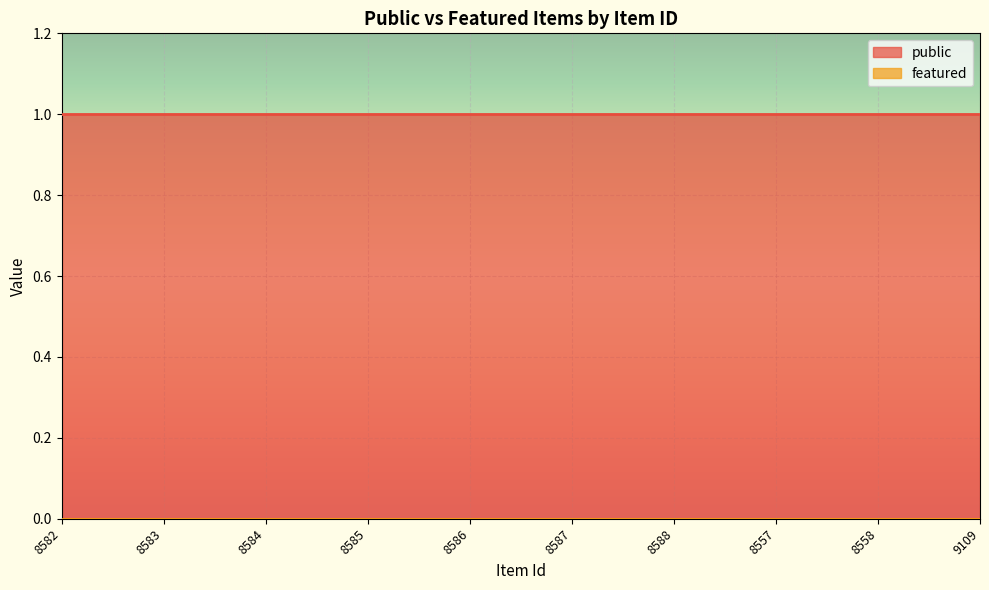

At which label is featured closest to 0?

8582